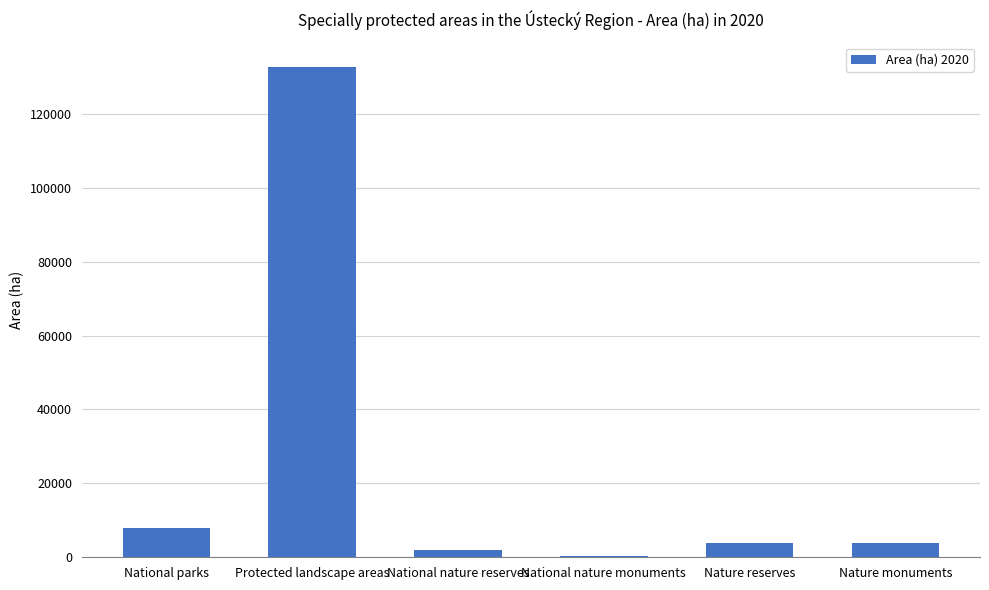

What is the greatest value displayed?

132652.8